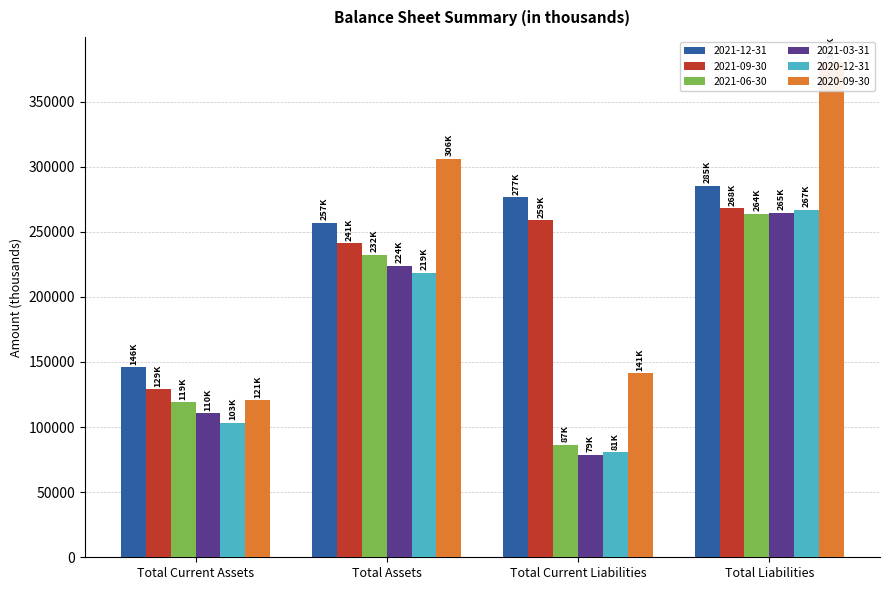

What are all the series names shown in the legend?

2021-12-31, 2021-09-30, 2021-06-30, 2021-03-31, 2020-12-31, 2020-09-30